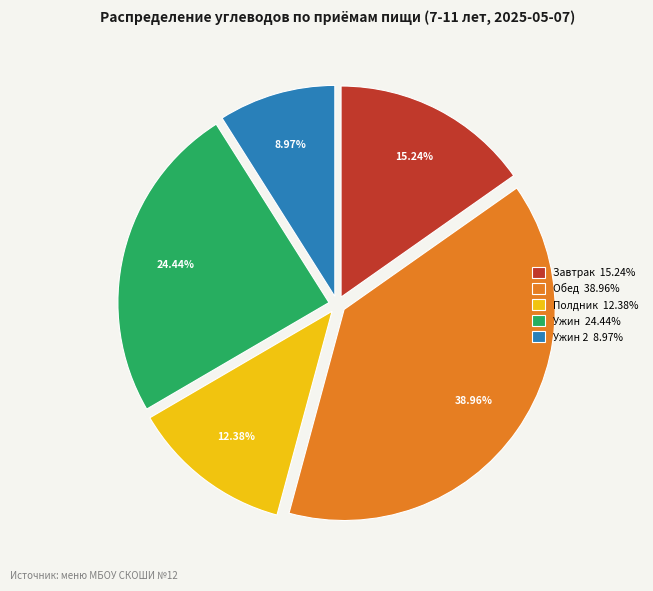

Is there a majority slice in this chart?

No